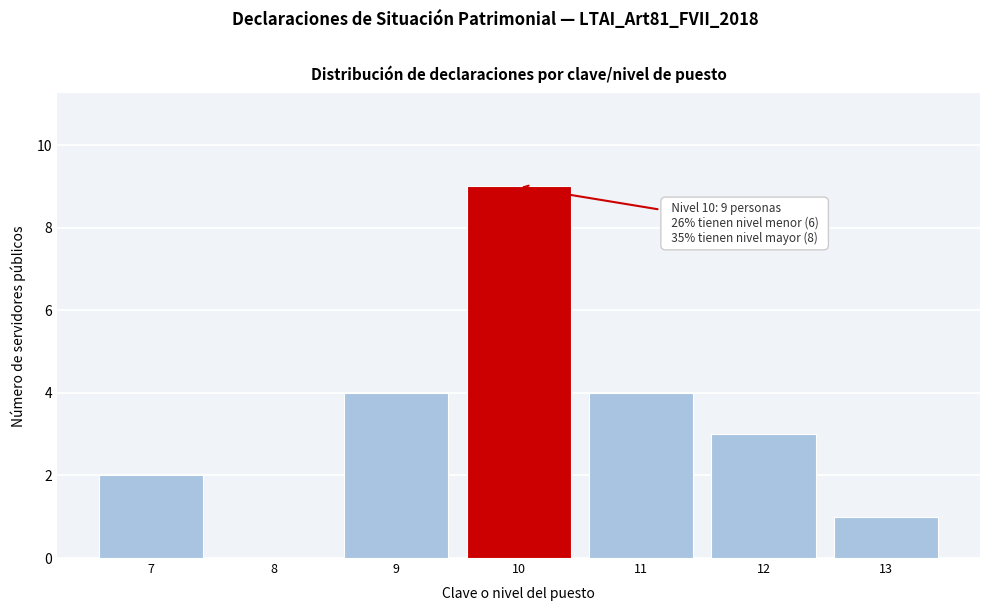

Reading left to right, extract all data points from this chart.

7=2	8=0	9=4	10=9	11=4	12=3	13=1